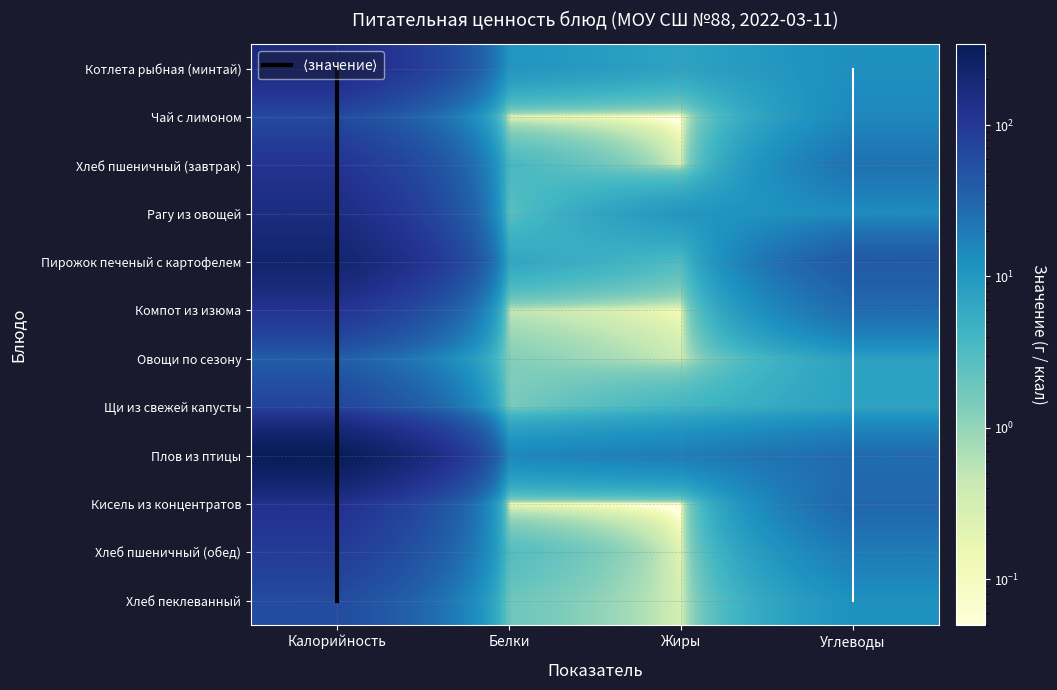

The value of Хлеб пшеничный (завтрак) at Жиры is 0.3. True or false?

True